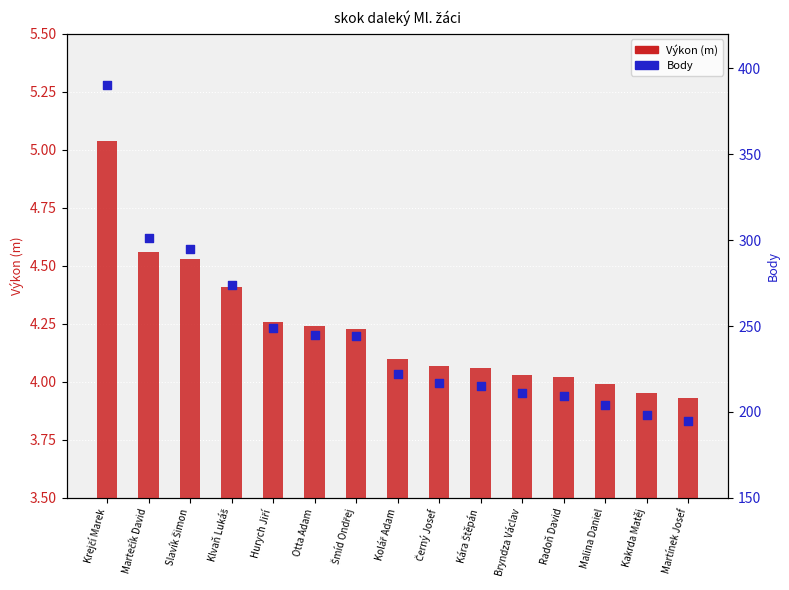

What are all the series names shown in the legend?

Výkon (m), Body